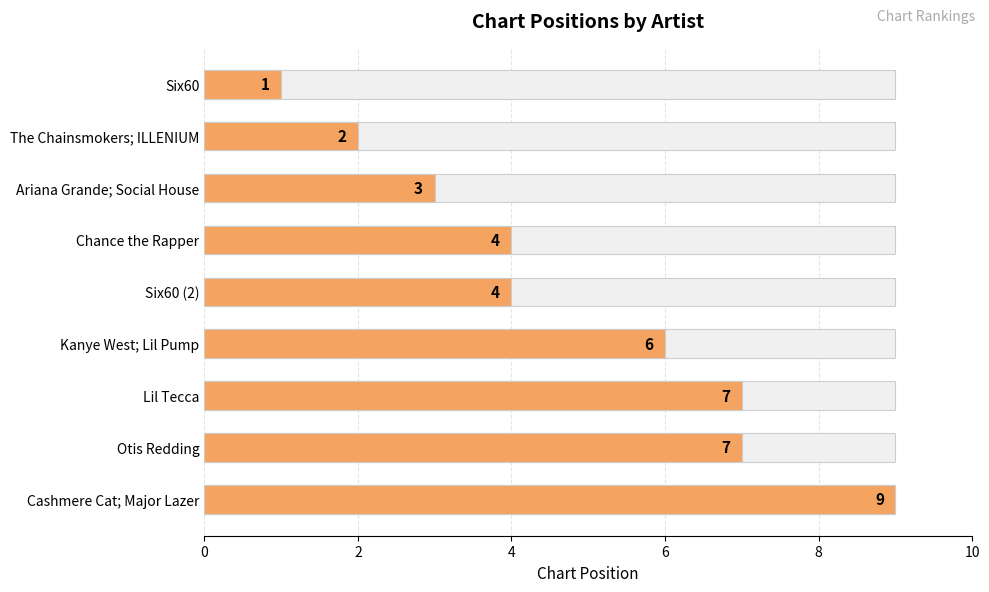

How many series are shown in this chart?

1